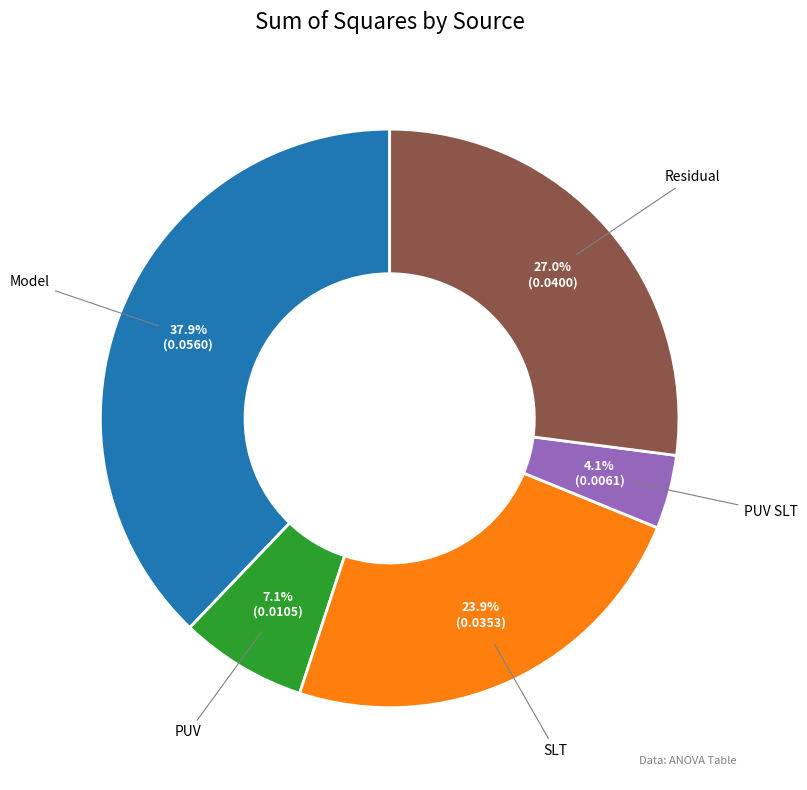

How many slices are in this pie chart?

5